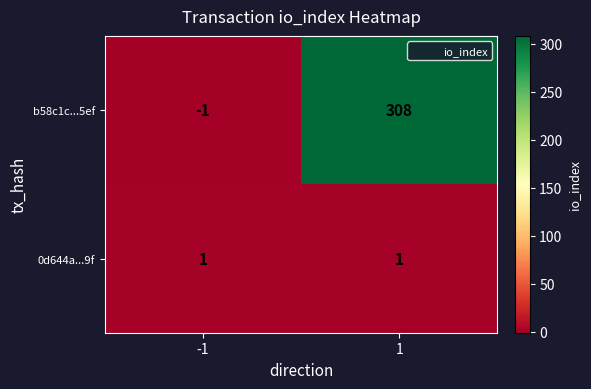

Which series has the largest total across all categories?

b58c1c...5ef